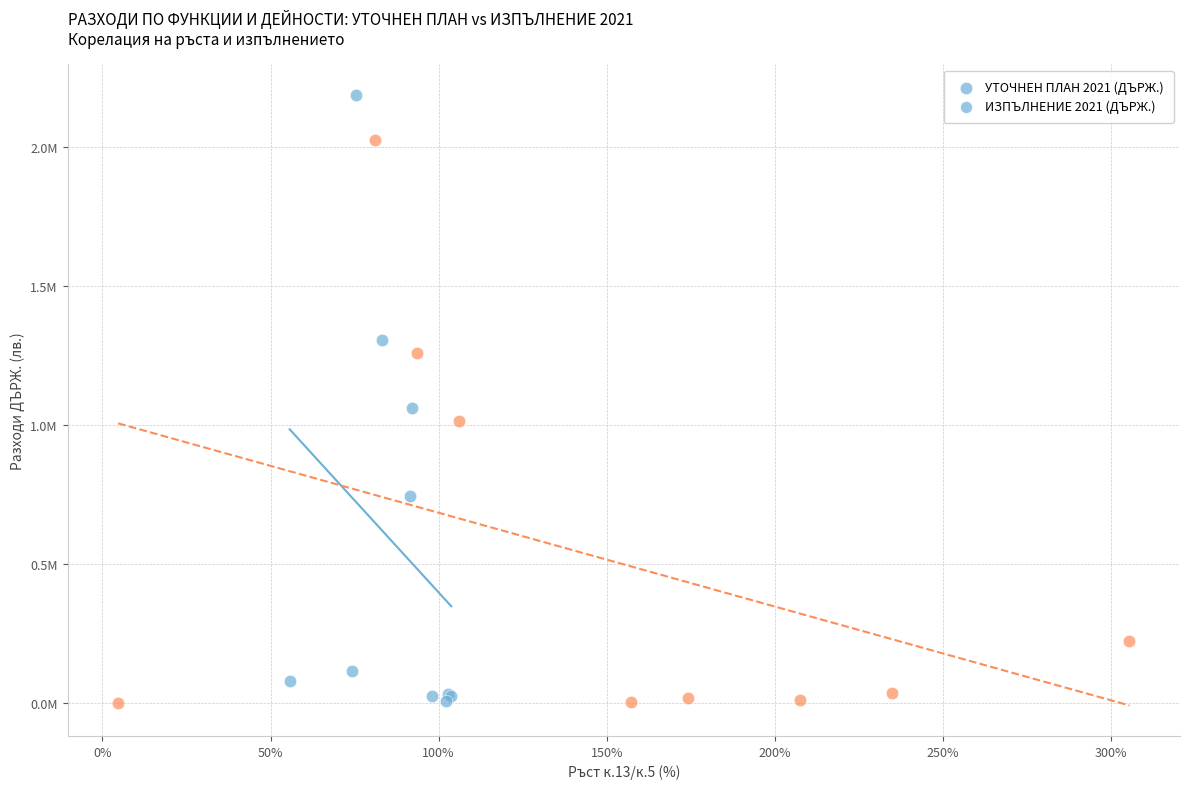

What are all the series names shown in the legend?

УТОЧНЕН ПЛАН 2021 (ДЪРЖ.), ИЗПЪЛНЕНИЕ 2021 (ДЪРЖ.)